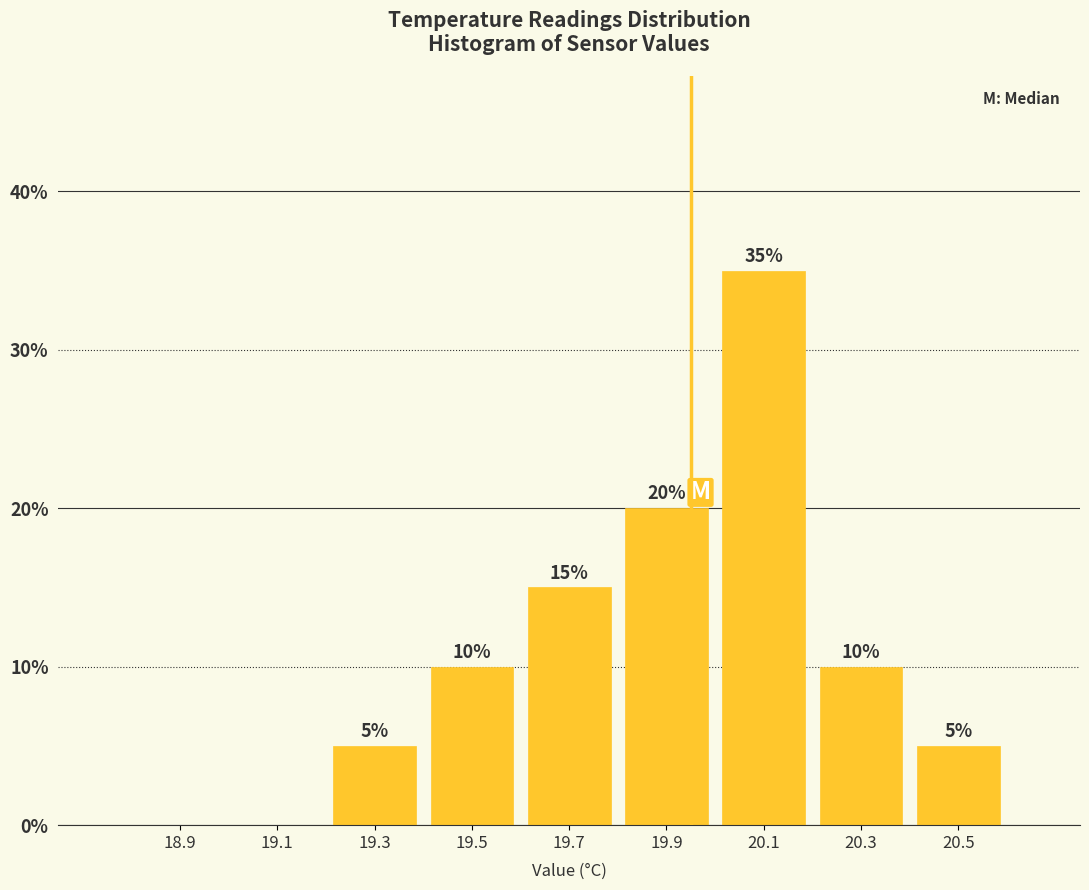

Which range on the x-axis has the tallest bar?

20.0 to 20.2